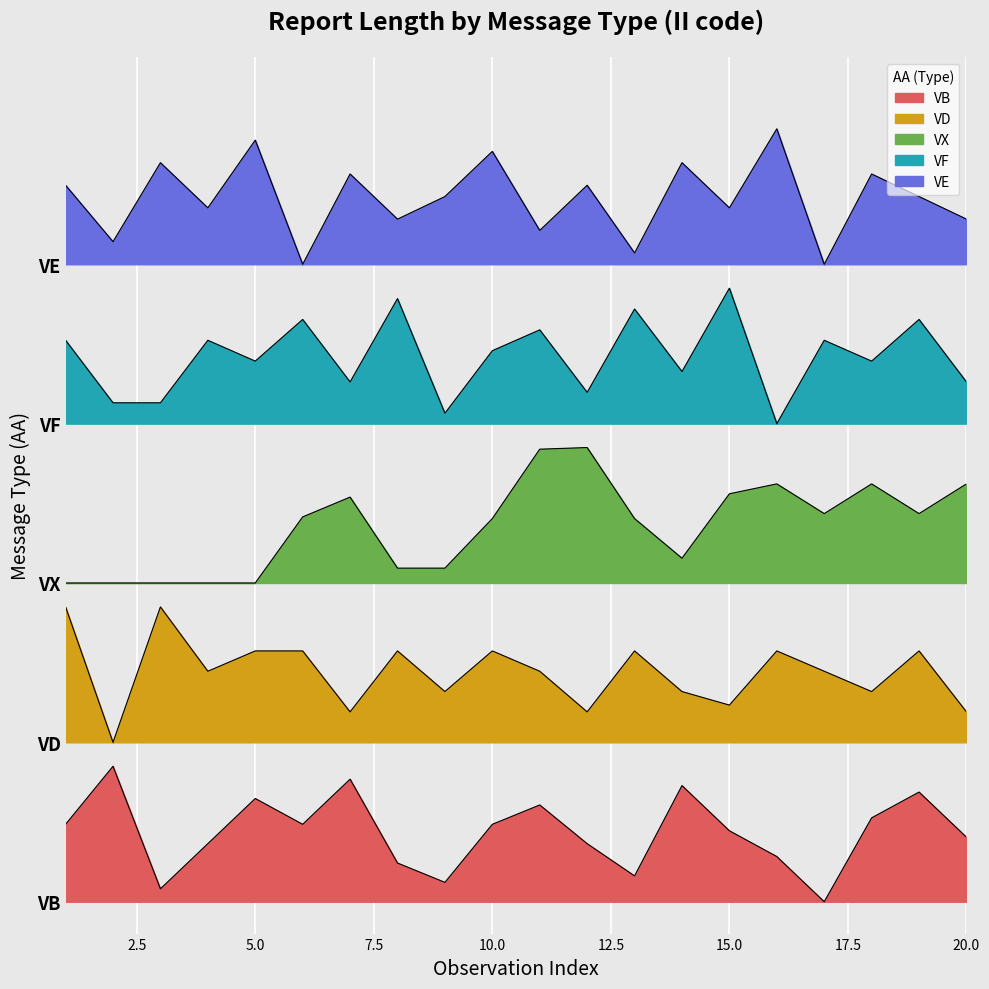

Where is the first local maximum for VB?

2